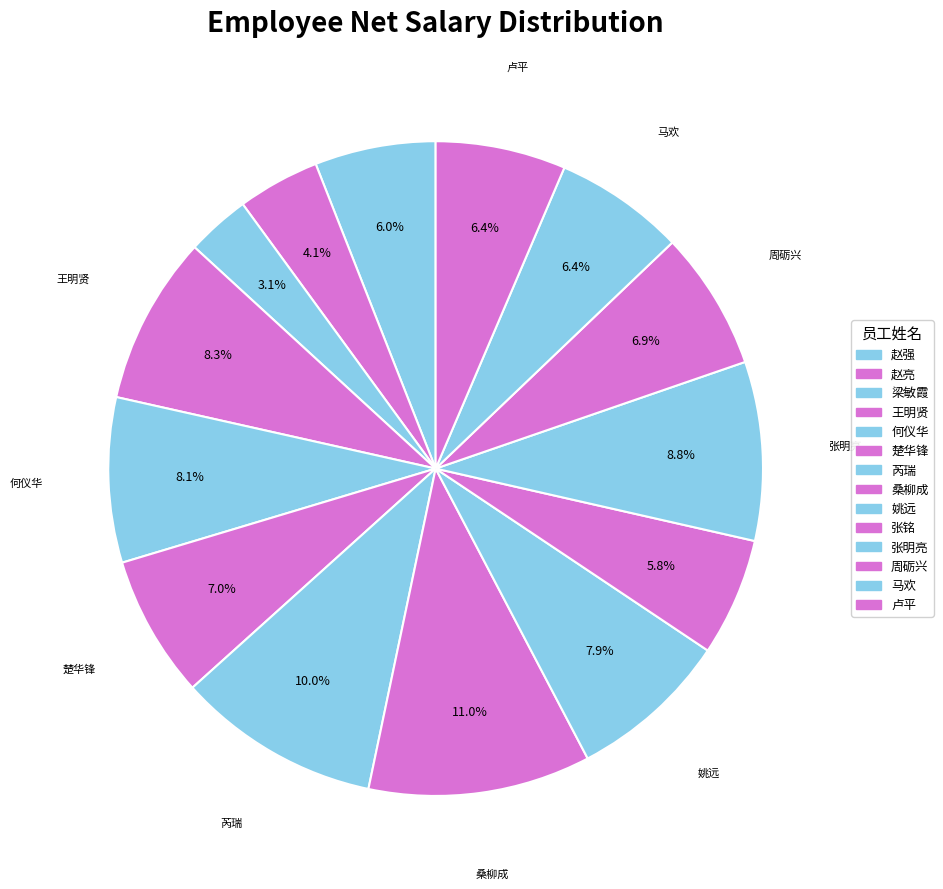

What percentage do 张铭 and 何仪华 together represent?

14.0%